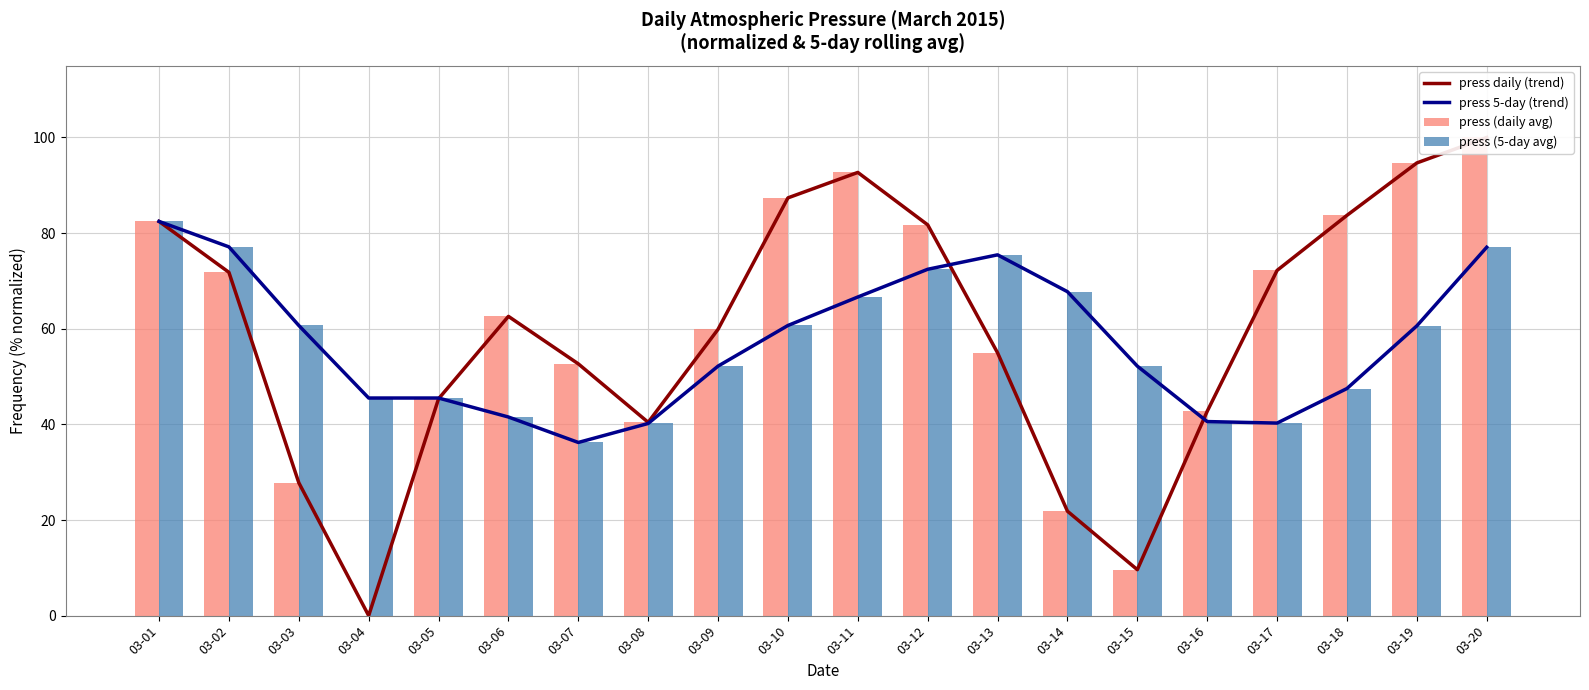

How many values in the press (5-day avg) series are below 60?

10